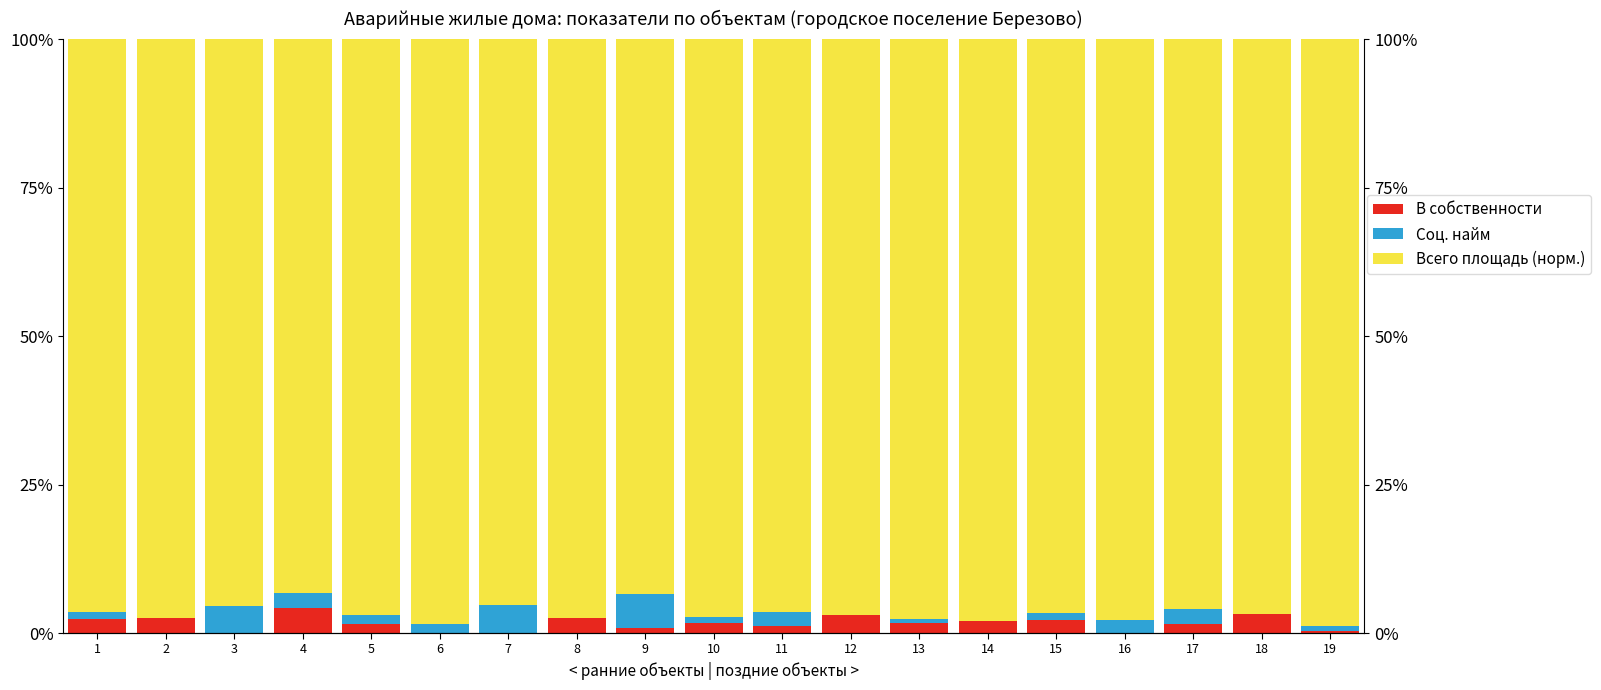

Reading left to right, what are all the values shown in this chart?

В собственности: 1=2.4	2=2.5	3=0.0	4=4.2	5=1.5	6=0.0	7=0.0	8=2.6	9=0.9	10=1.7	11=1.2	12=3.1	13=1.6	14=2.1	15=2.2	16=0.0	17=1.5	18=3.2	19=0.4
Соц. найм: 1=1.2	2=0.0	3=4.5	4=2.6	5=1.5	6=1.6	7=4.7	8=0.0	9=5.6	10=0.9	11=2.4	12=0.0	13=0.7	14=0.0	15=1.1	16=2.2	17=2.5	18=0.0	19=0.8
Всего площадь (норм.): 1=96.5	2=97.5	3=95.5	4=93.3	5=97.0	6=98.4	7=95.3	8=97.4	9=93.5	10=97.4	11=96.4	12=96.9	13=97.7	14=97.9	15=96.7	16=97.8	17=96.0	18=96.8	19=98.9